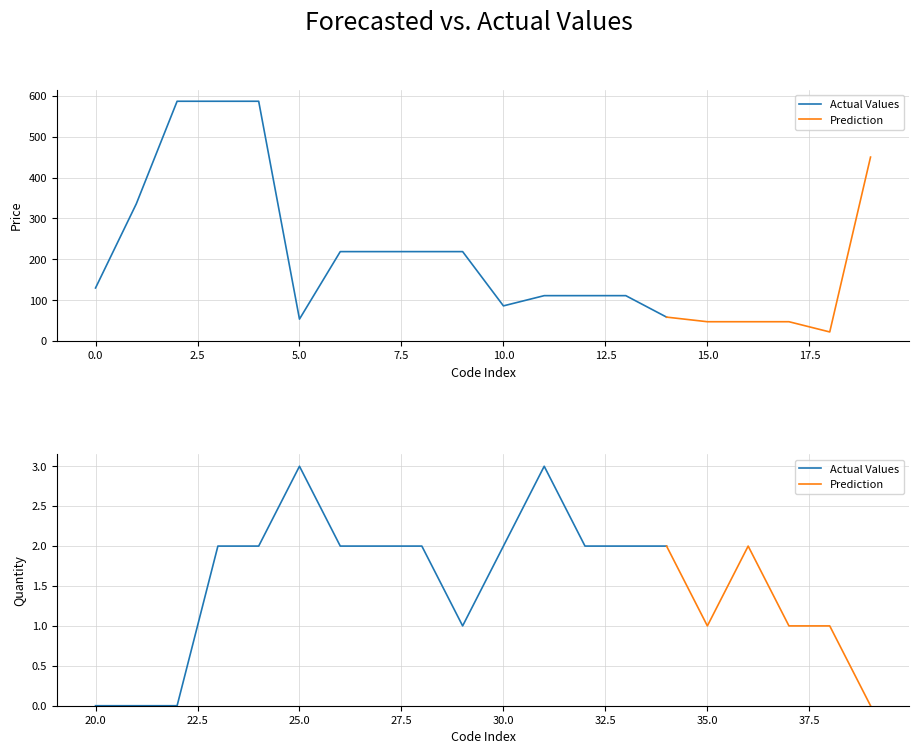

Does the chart have visible grid lines?

Yes